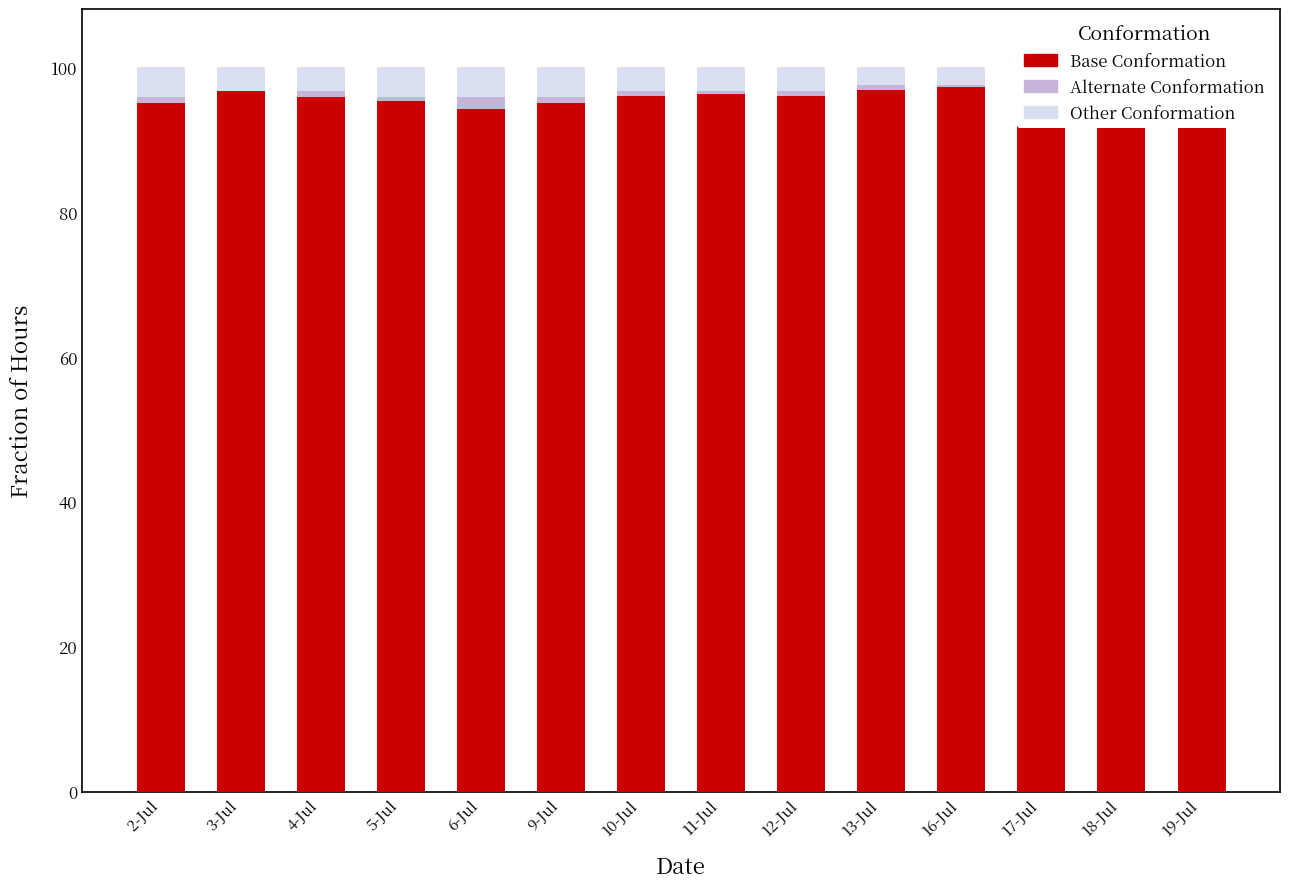

What position from the left is 10-Jul?

7